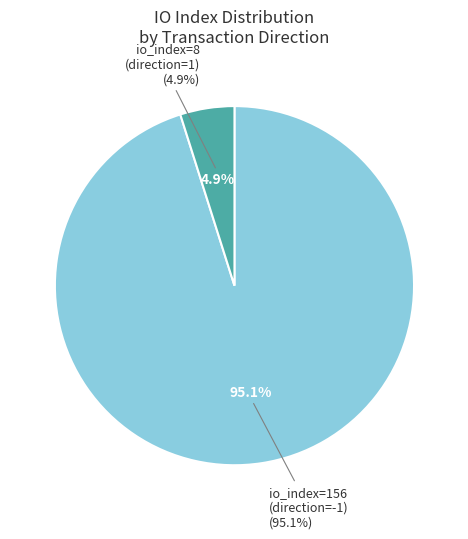

Is direction=-1 (io_index=156) the majority of the pie?

Yes